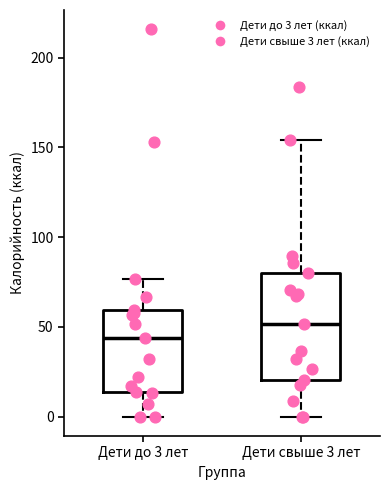

Where does the upper whisker of the box for Дети свыше 3 лет end on the y-axis? The values are not printed on the chart, so give them approximately, as read against the axis.

155